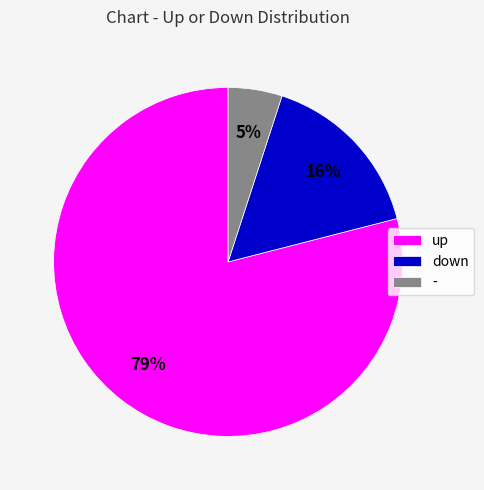

Do down and - together represent more than half of the pie?

No